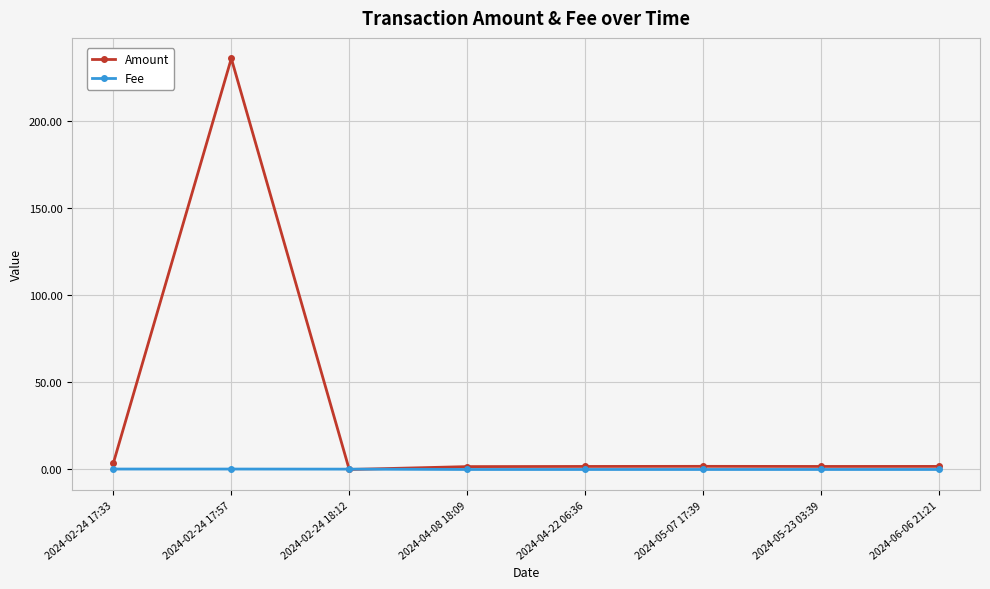

Which series has the largest range (max minus min)?

Amount